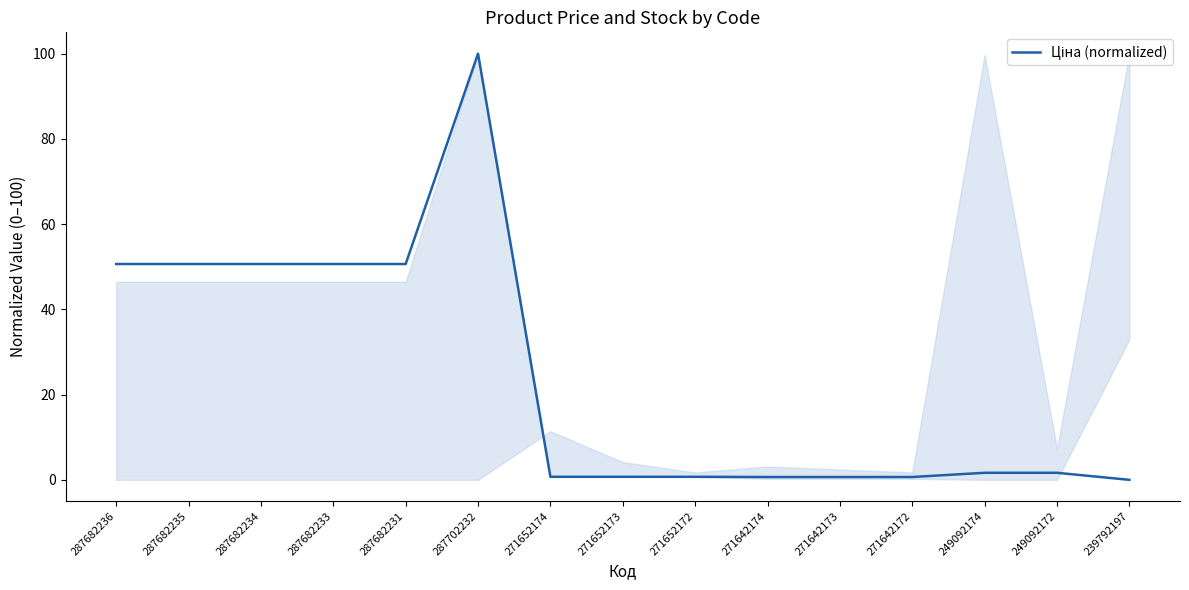

Which label corresponds to the largest value in the chart?

287702232